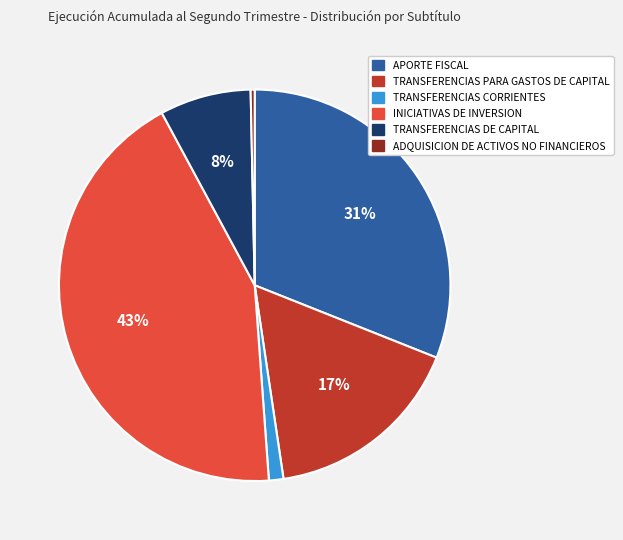

True or false: TRANSFERENCIAS DE CAPITAL accounts for 19% of the total.

False